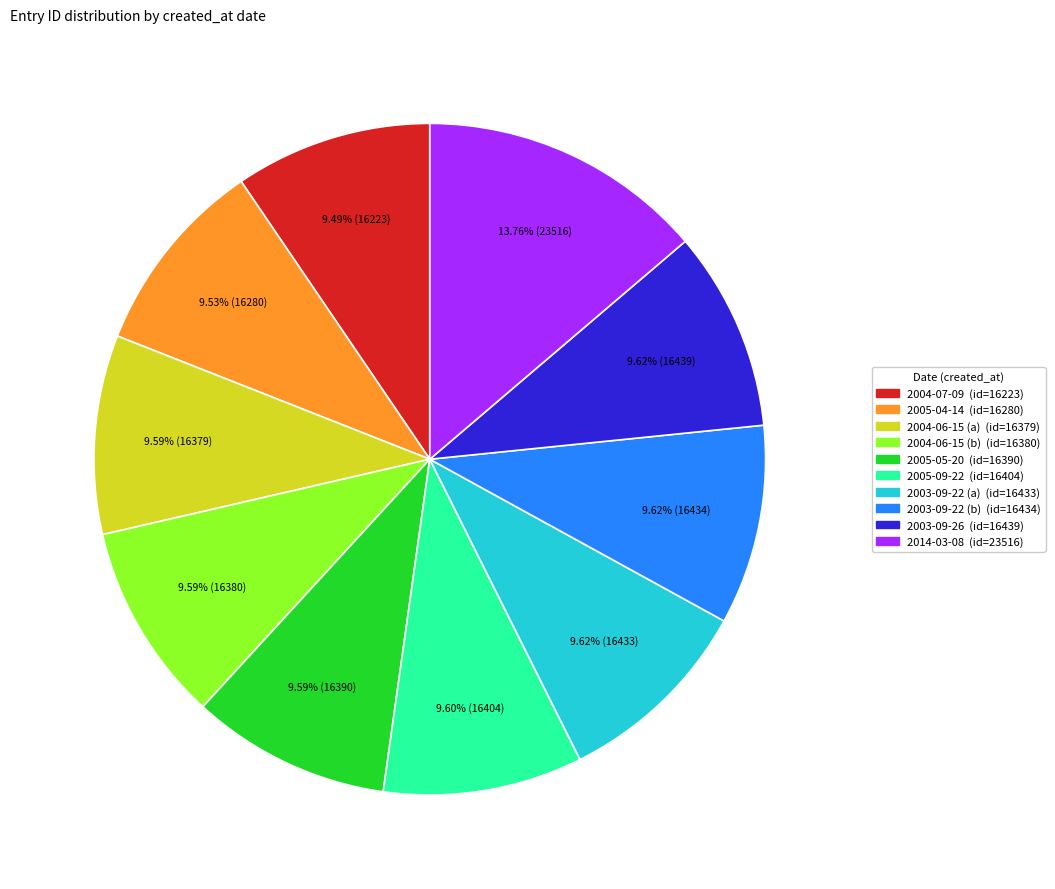

The 2005-05-20 slice represents 1% of the pie. True or false?

False